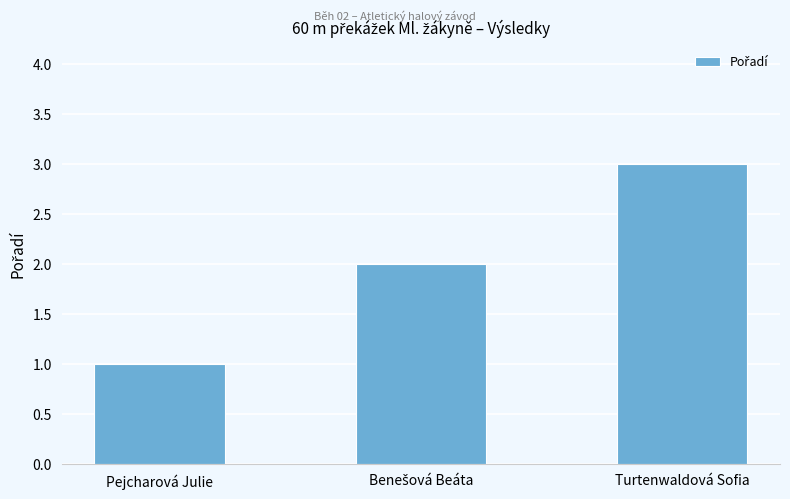

How many values are below 2?

1